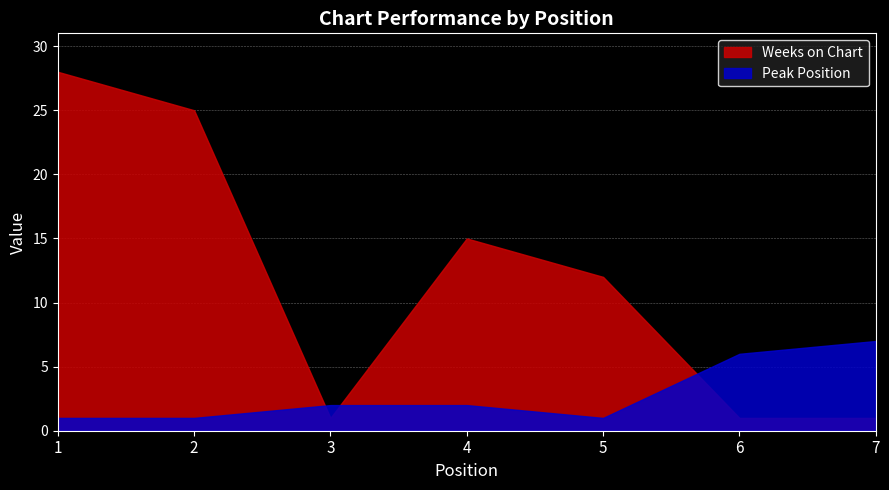

True or false: Weeks on Chart has more than 2 interior local peaks.

False